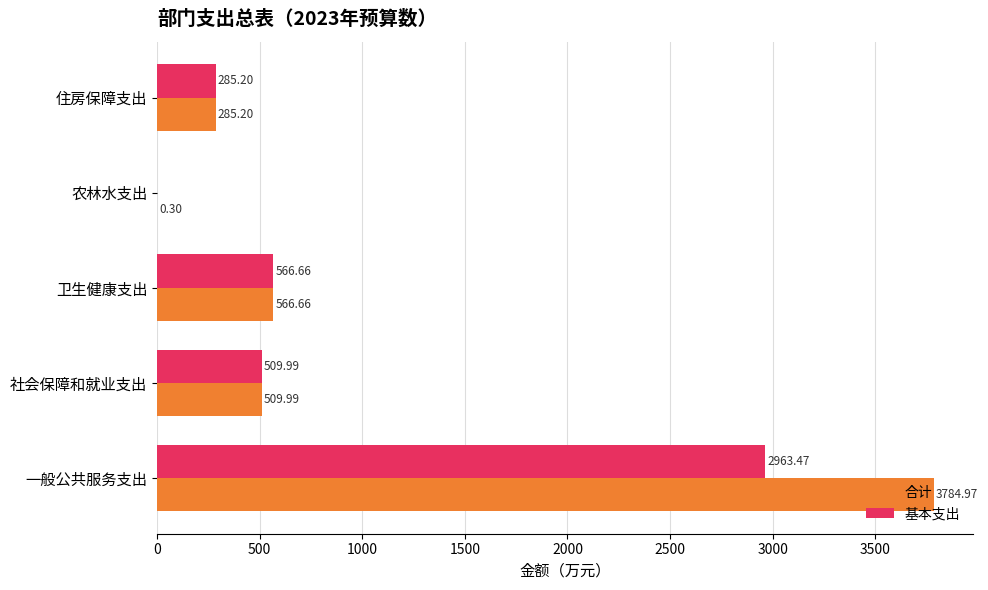

What is the sum of the 合计 values at 住房保障支出 and 一般公共服务支出?

4070.2